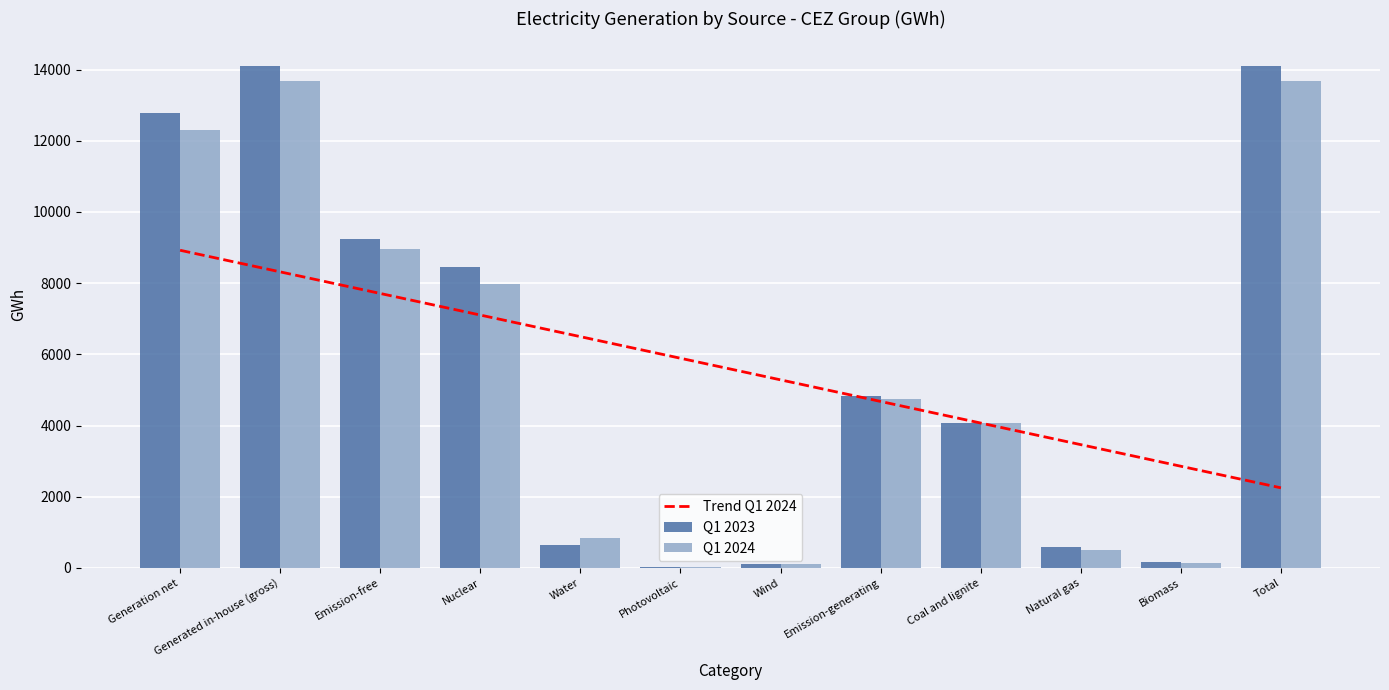

What is the total value across all series at Emission-generating?

9577.3